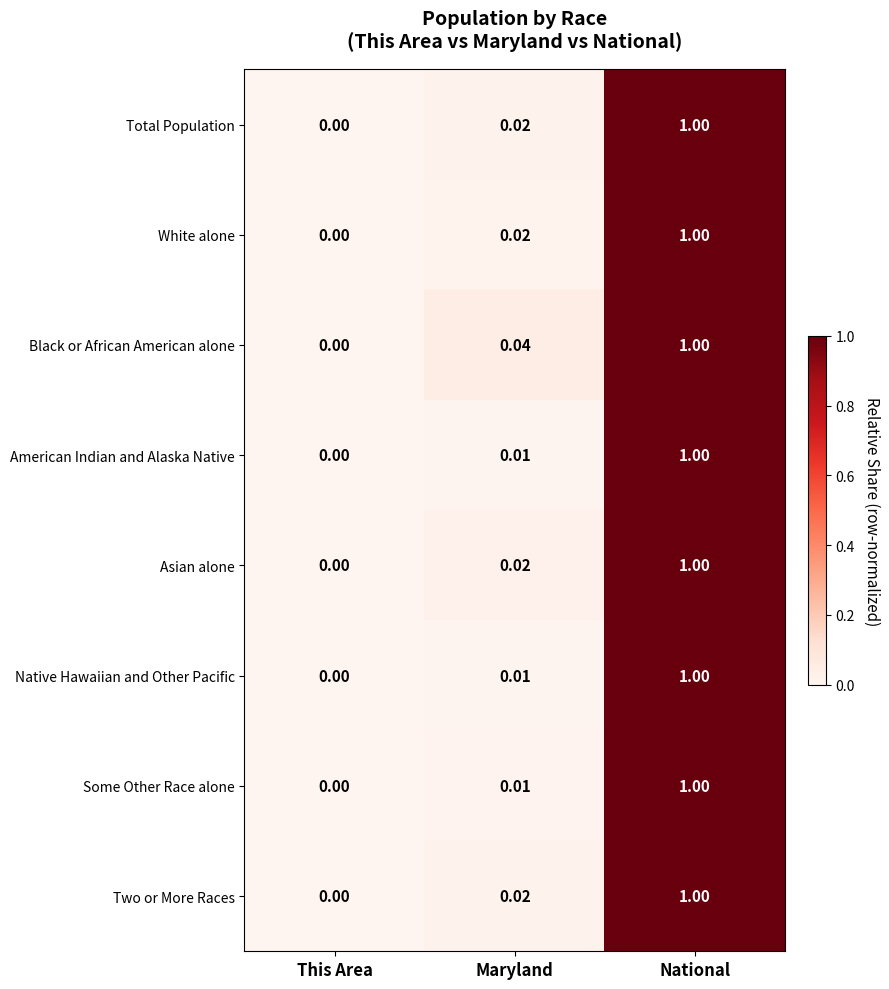

At which category is the sum across all series the highest?

National